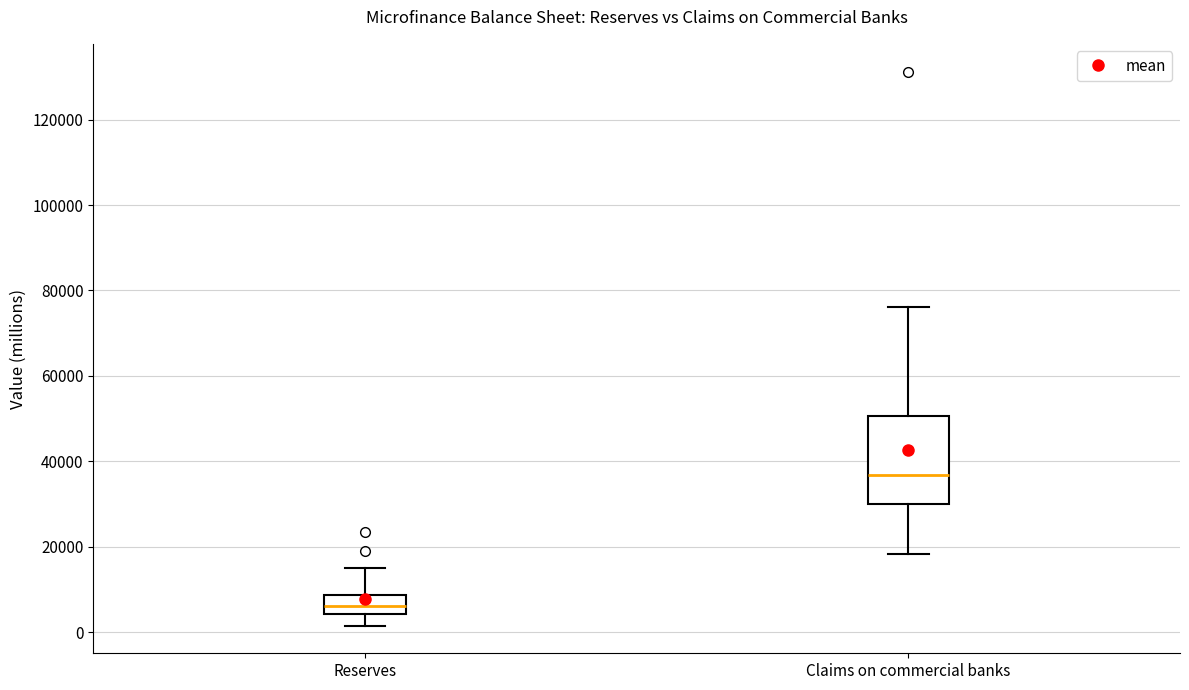

Comparing the boxes themselves (not the whiskers), which one is the tallest?

Claims on commercial banks